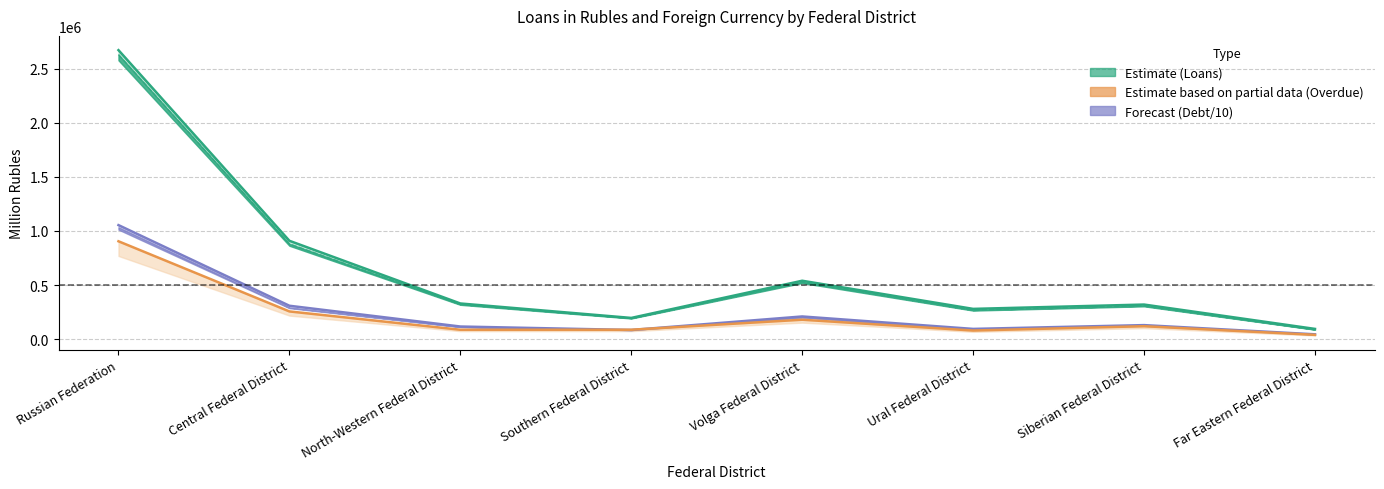

How many interior local valleys does the Debt total series have?

2